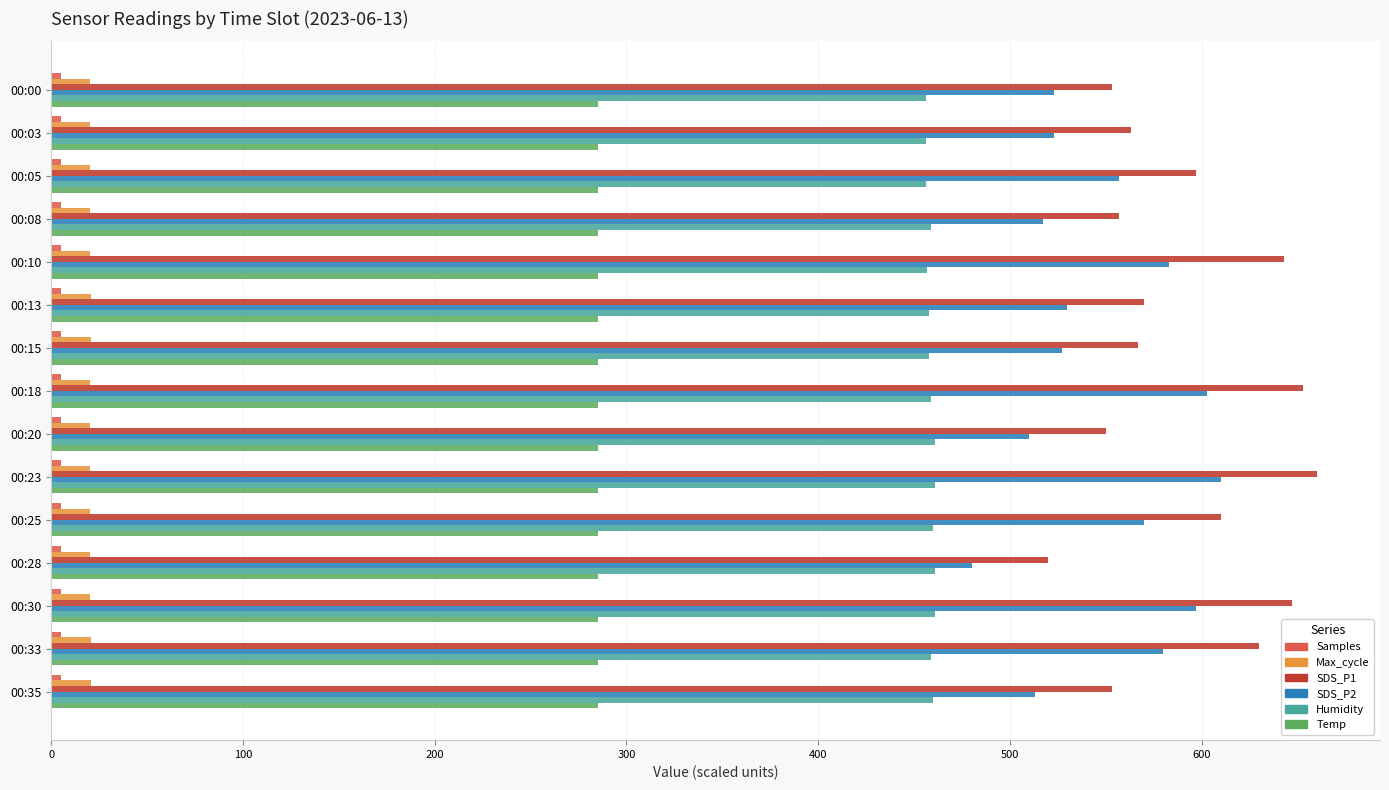

What is the difference between the maximum and second lowest values in the SDS_P1 series?

110.0